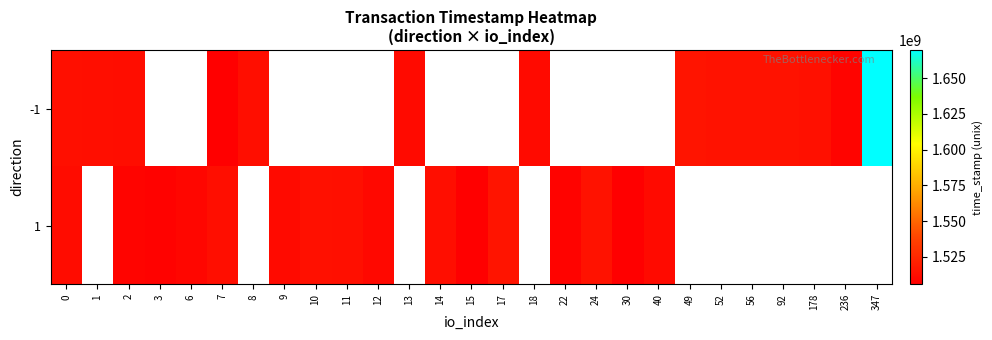

What is the sum of the 1 values at 14 and 11?

3026260311.0